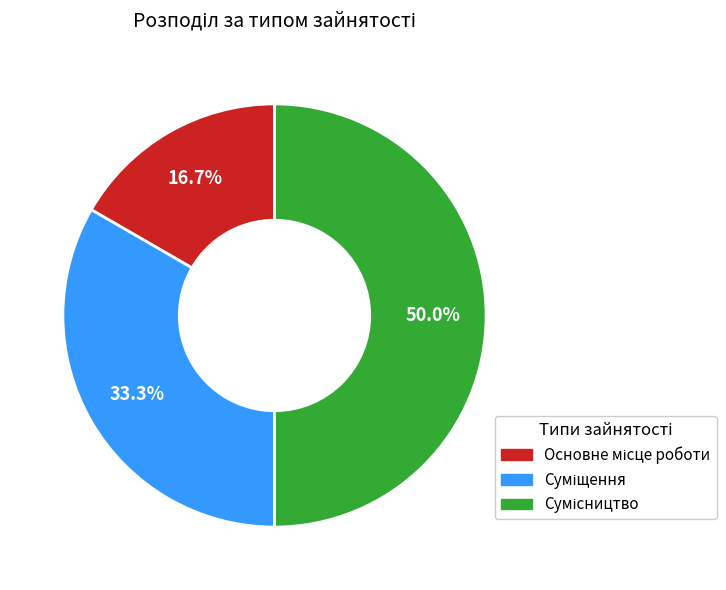

How many slices are in this pie chart?

3